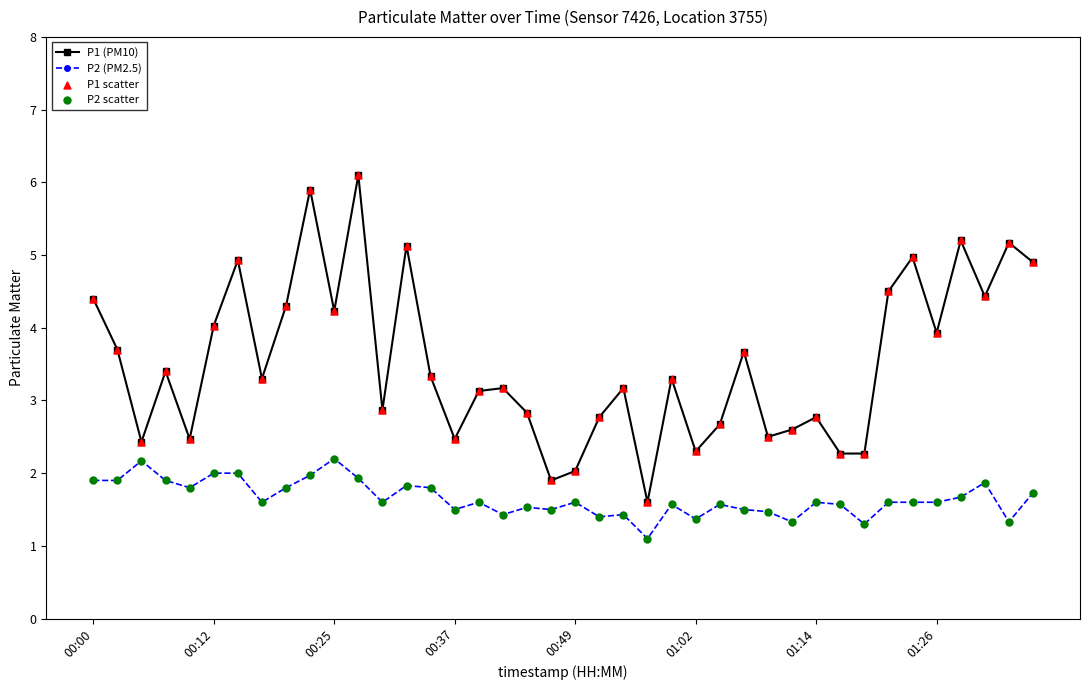

Which series has the largest range (max minus min)?

P1 (PM10)